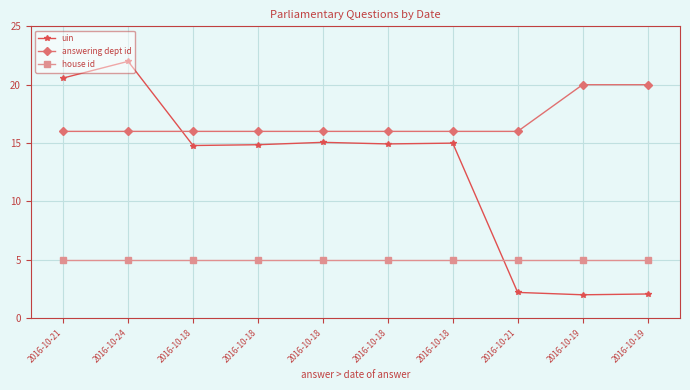

At which label is answering dept id closest to 18?

2016-10-21